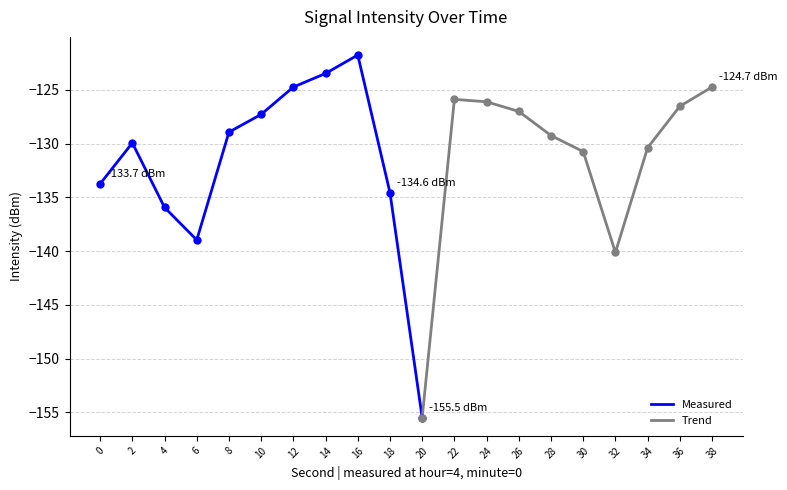

Reading right to left, extract all data points from this chart.

38=-124.7	36=-126.5	34=-130.4	32=-140.1	30=-130.7	28=-129.2	26=-127.0	24=-126.1	22=-125.9	20=-155.5	18=-134.6	16=-121.8	14=-123.5	12=-124.7	10=-127.3	8=-128.9	6=-139.0	4=-135.9	2=-129.9	0=-133.7